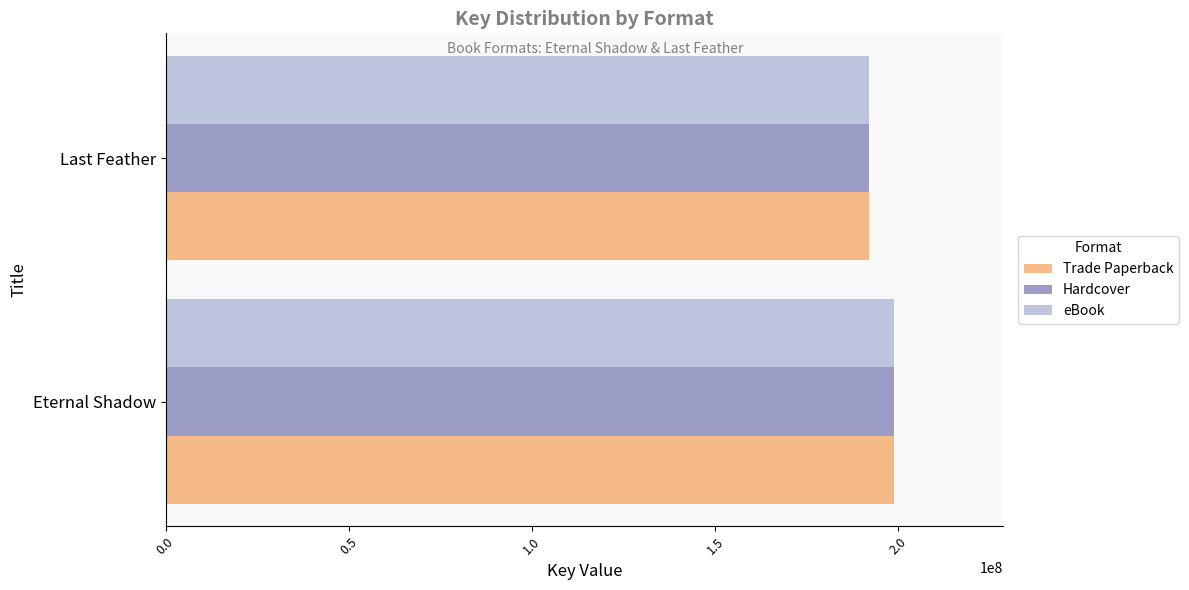

What is the sum of all eBook values?

390790906